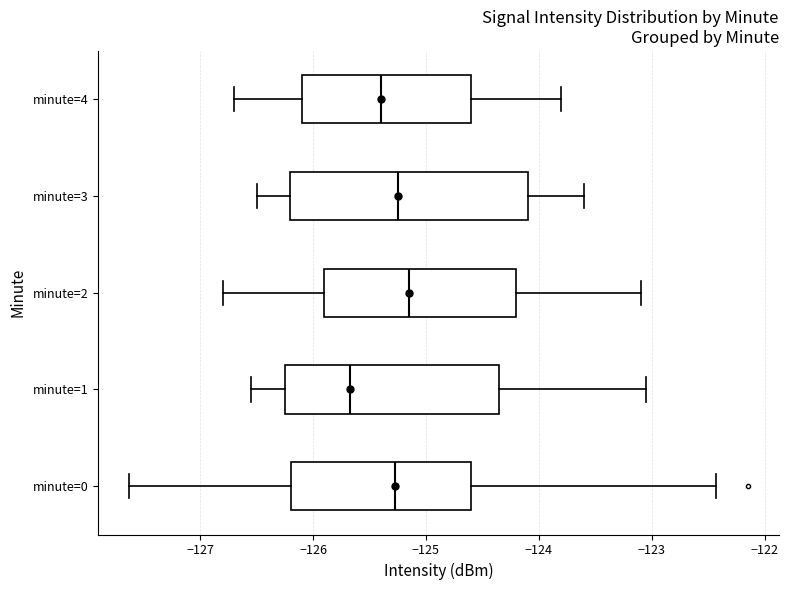

Which box has the furthest to the left median line?

minute=1